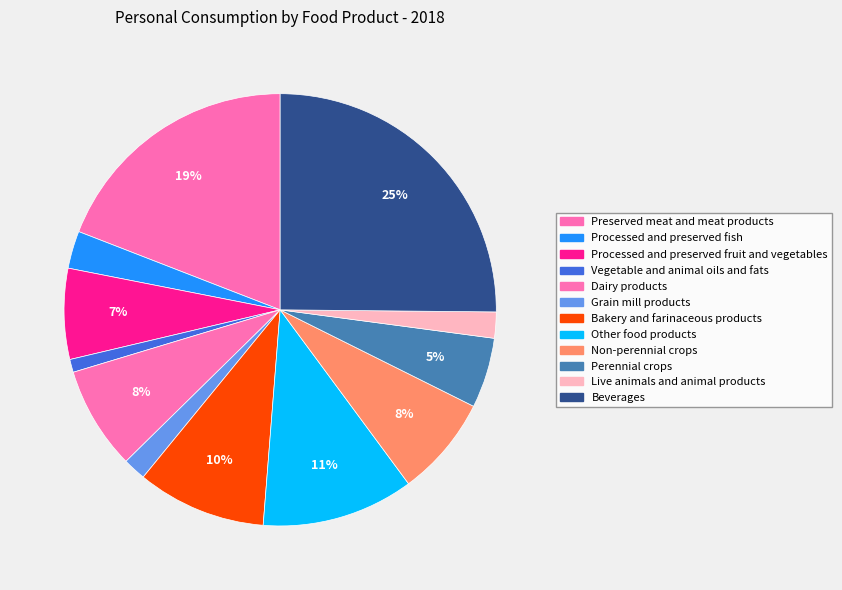

Is there a majority slice in this chart?

No